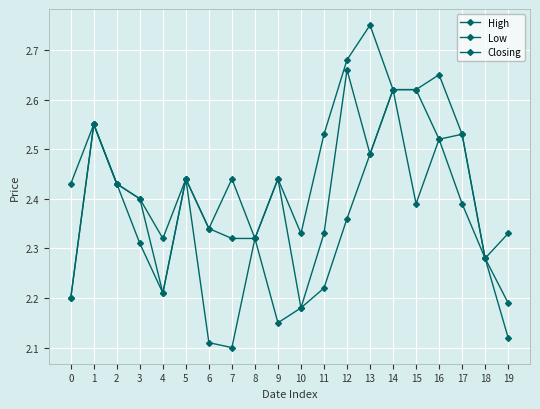

What is the value of the Closing point at the 3rd from the left?

2.4